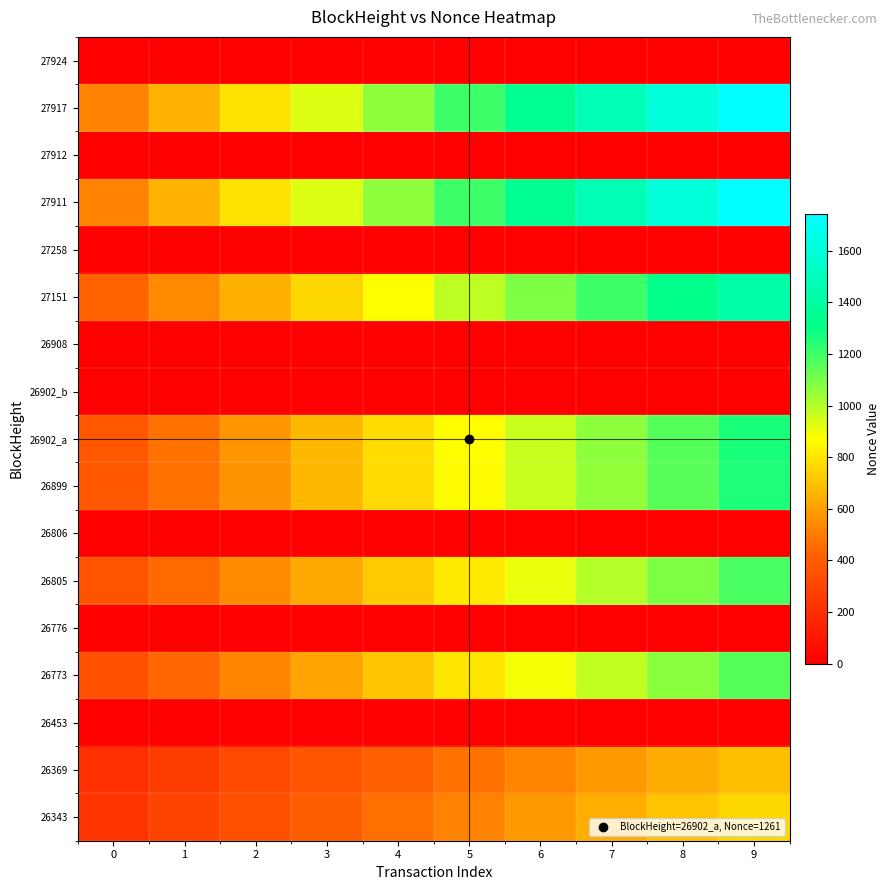

List the series in order of their peak value, highest first.

27917, 27911, 27151, 26902_a, 26899, 26805, 26773, 26343, 26369, 27924, 27912, 27258, 26908, 26902_b, 26806, 26776, 26453